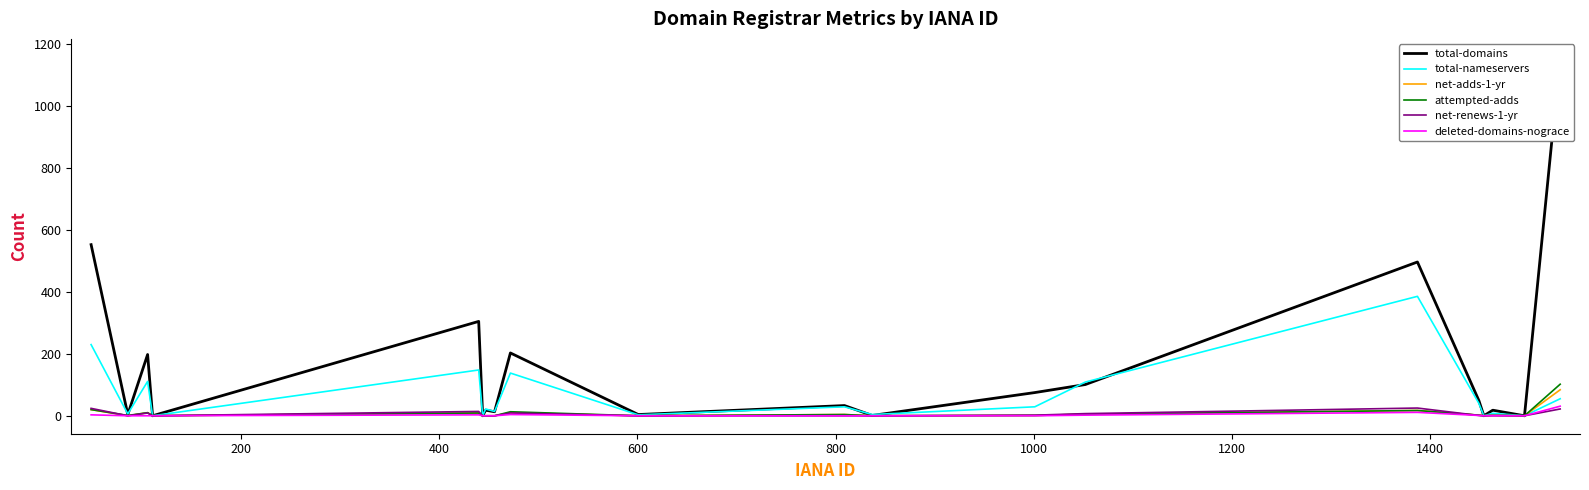

What are all the series names shown in the legend?

total-domains, total-nameservers, net-adds-1-yr, attempted-adds, net-renews-1-yr, deleted-domains-nograce